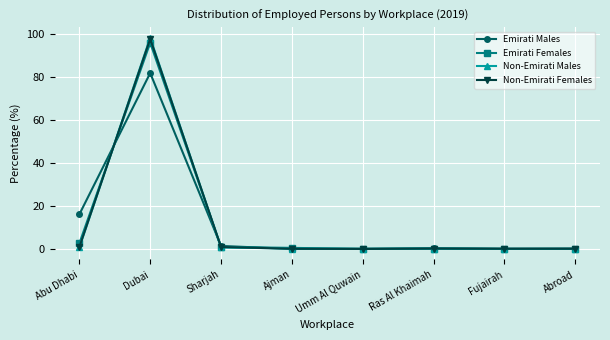

Which series has the largest range (max minus min)?

Non-Emirati Males